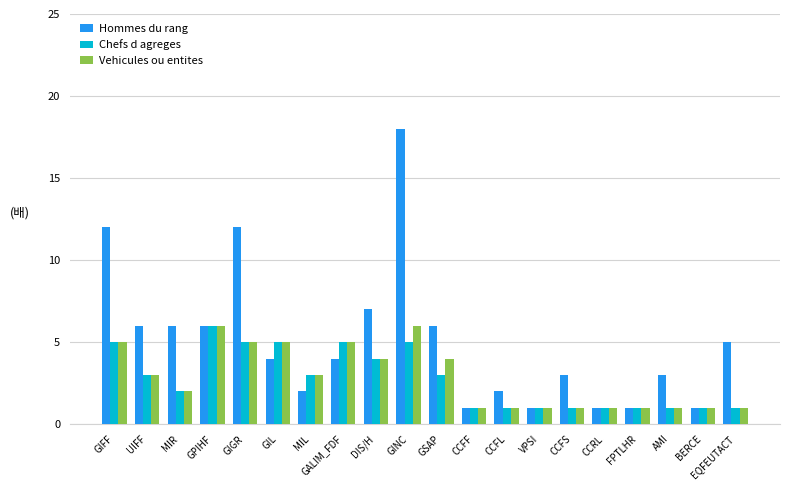

How many bars are there in total?

60